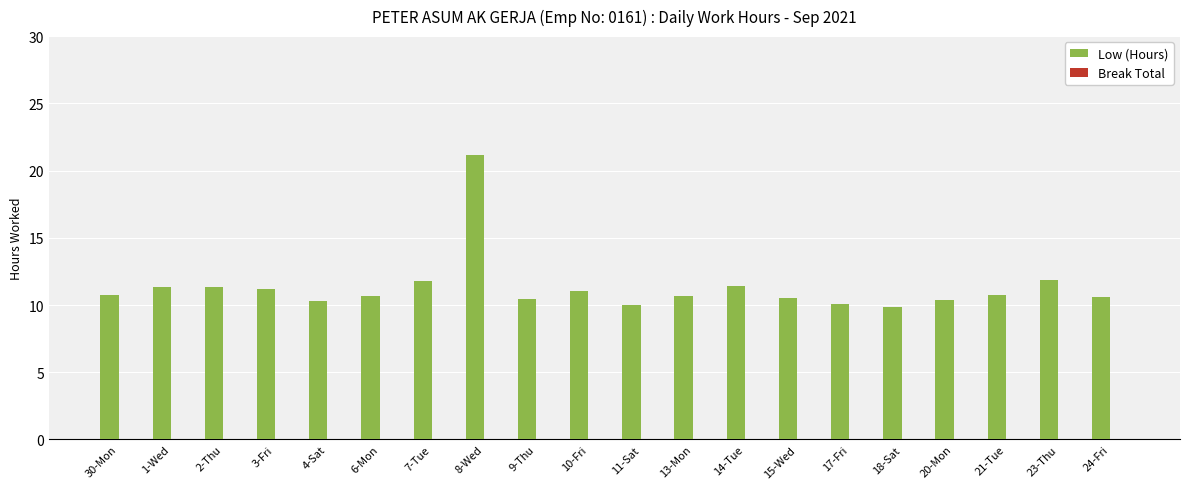

What is the greatest value displayed?

21.2